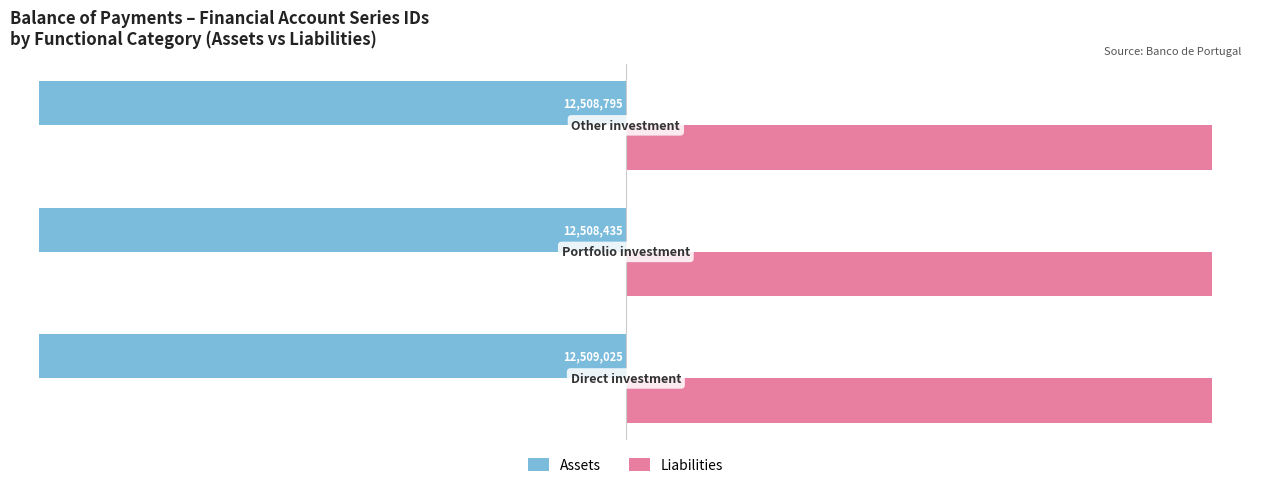

What are all the series names shown in the legend?

Assets, Liabilities